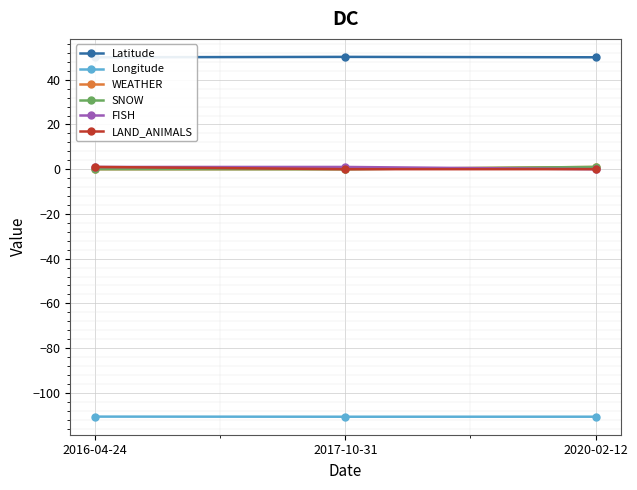

At how many categories does at least one series exceed -21?

3